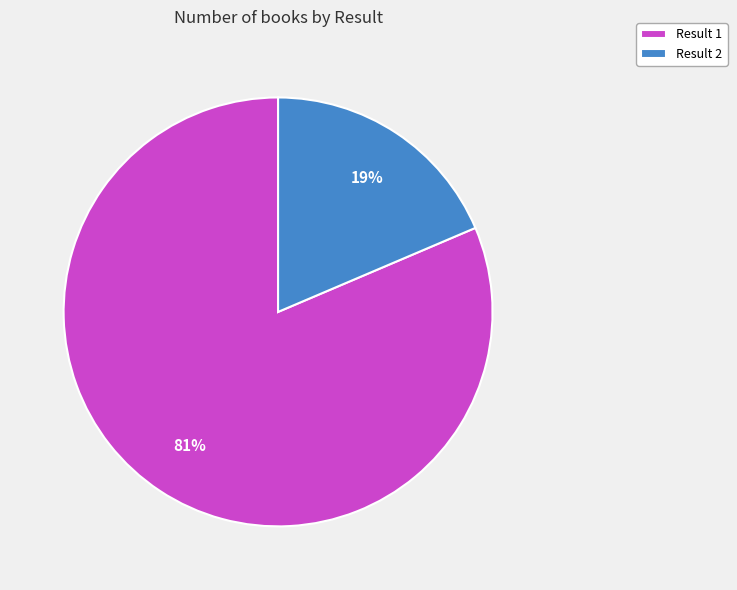

Approximately how many times larger is the value at Result 2 compared to Result 1?

0.2